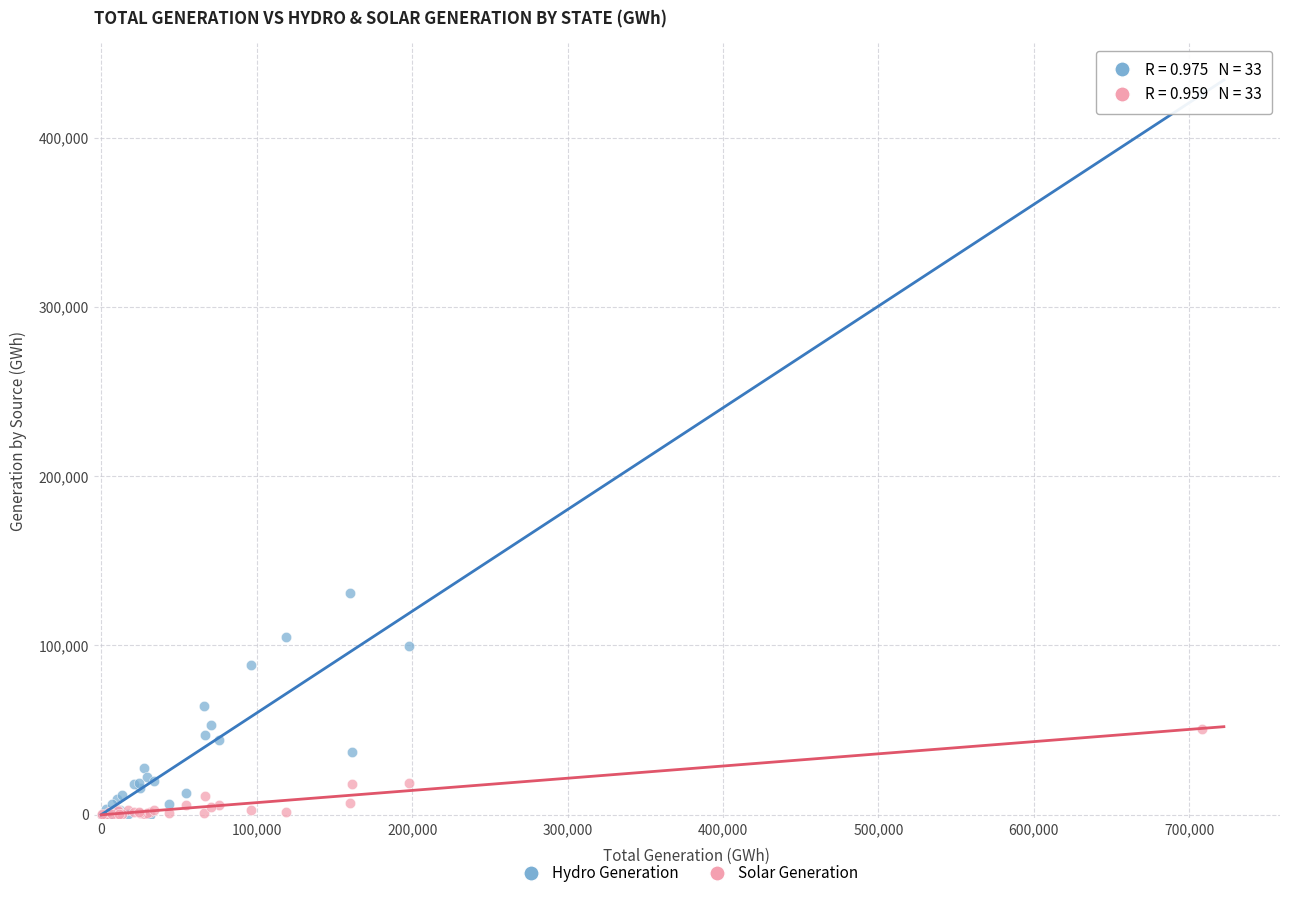

In the Hydro Generation series, what Y value is closest to 212998?

130874.4